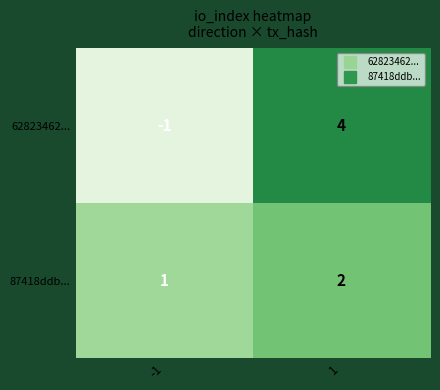

What is the sum of the 87418ddb... values at -1 and 1?

3